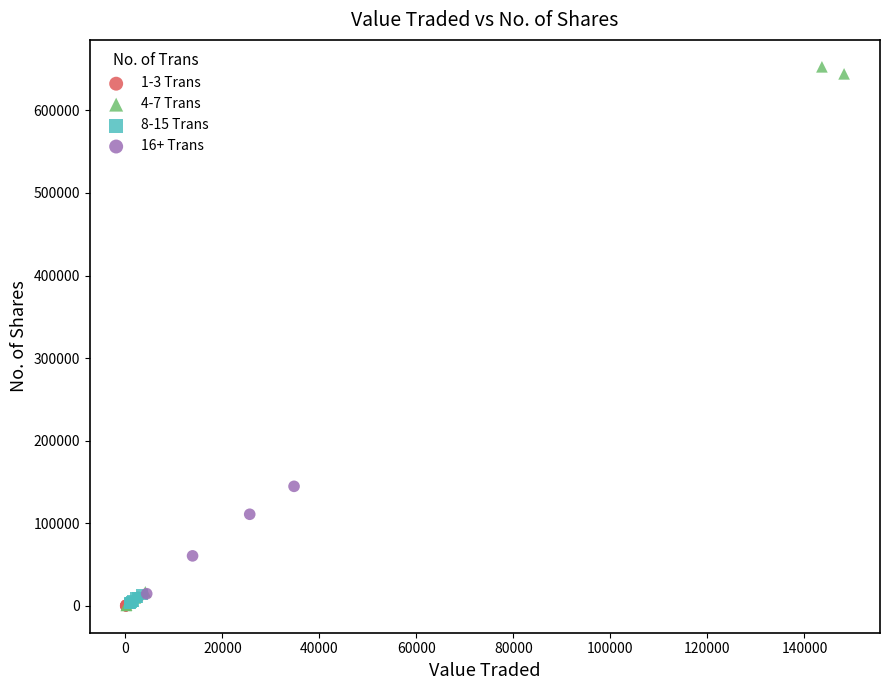

Which series reaches the maximum Y coordinate?

4-7 Trans